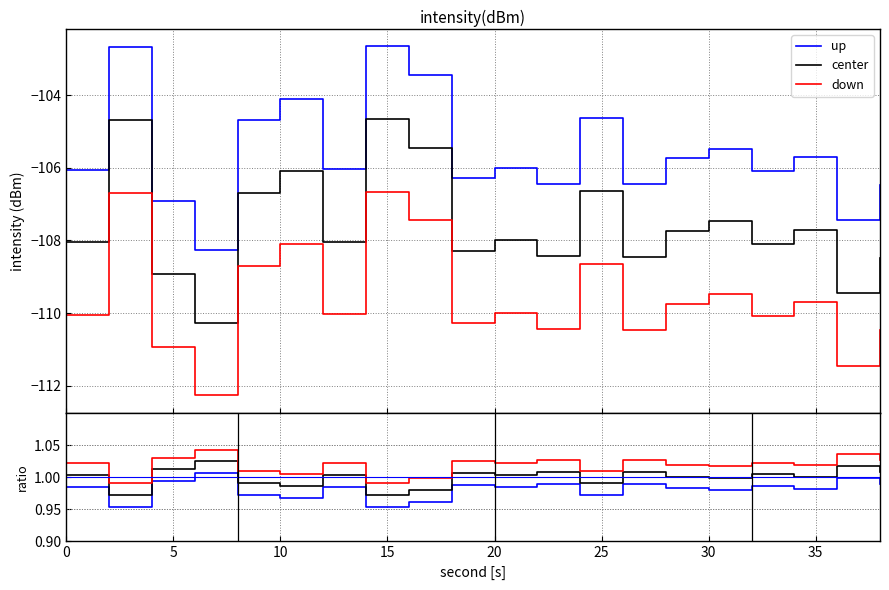

What is the average value of the down series?

1.0